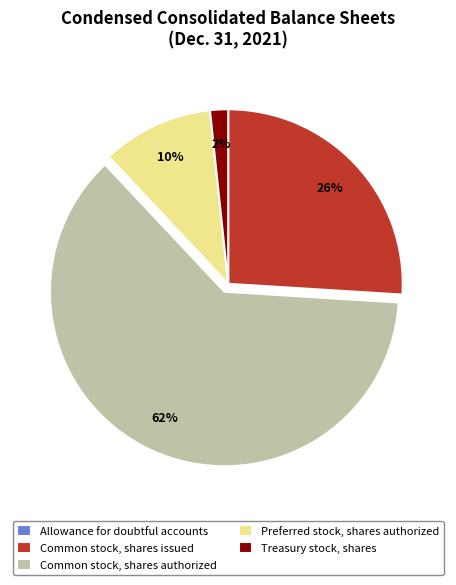

Which category accounts for the majority?

Common stock, shares authorized